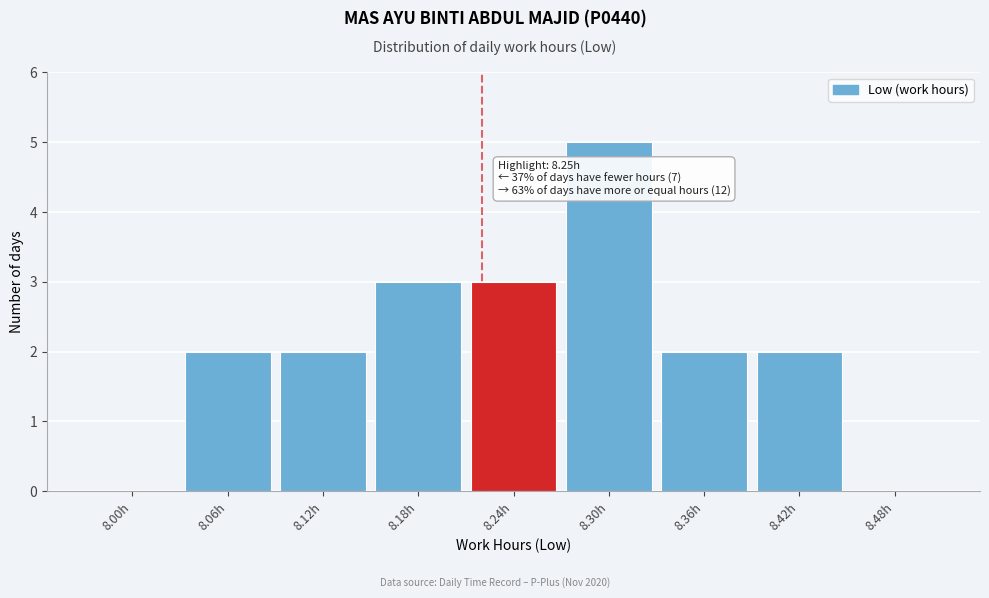

Reading left to right, transcribe all the data shown in this chart.

8.00h=0	8.06h=2	8.12h=2	8.18h=3	8.24h=3	8.30h=5	8.36h=2	8.42h=2	8.48h=0